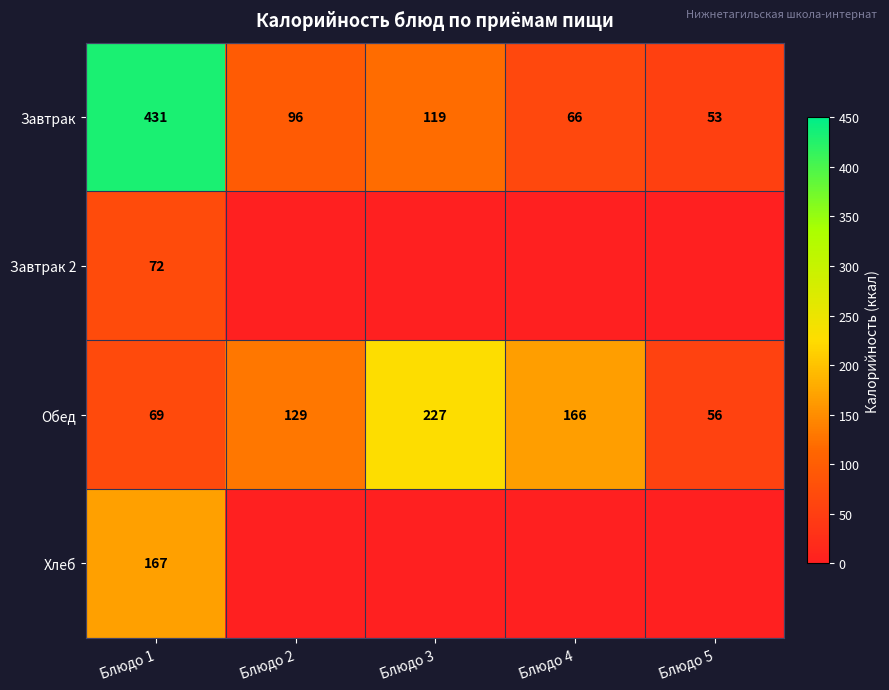

How many categories are shown in the chart?

5